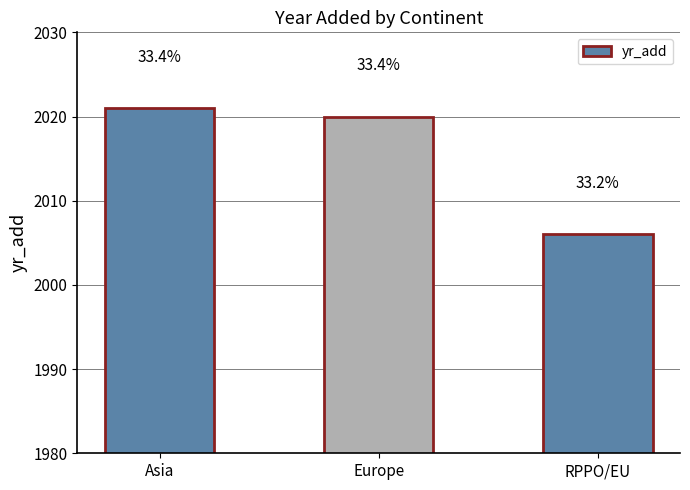

The value at Asia is 2021. True or false?

True